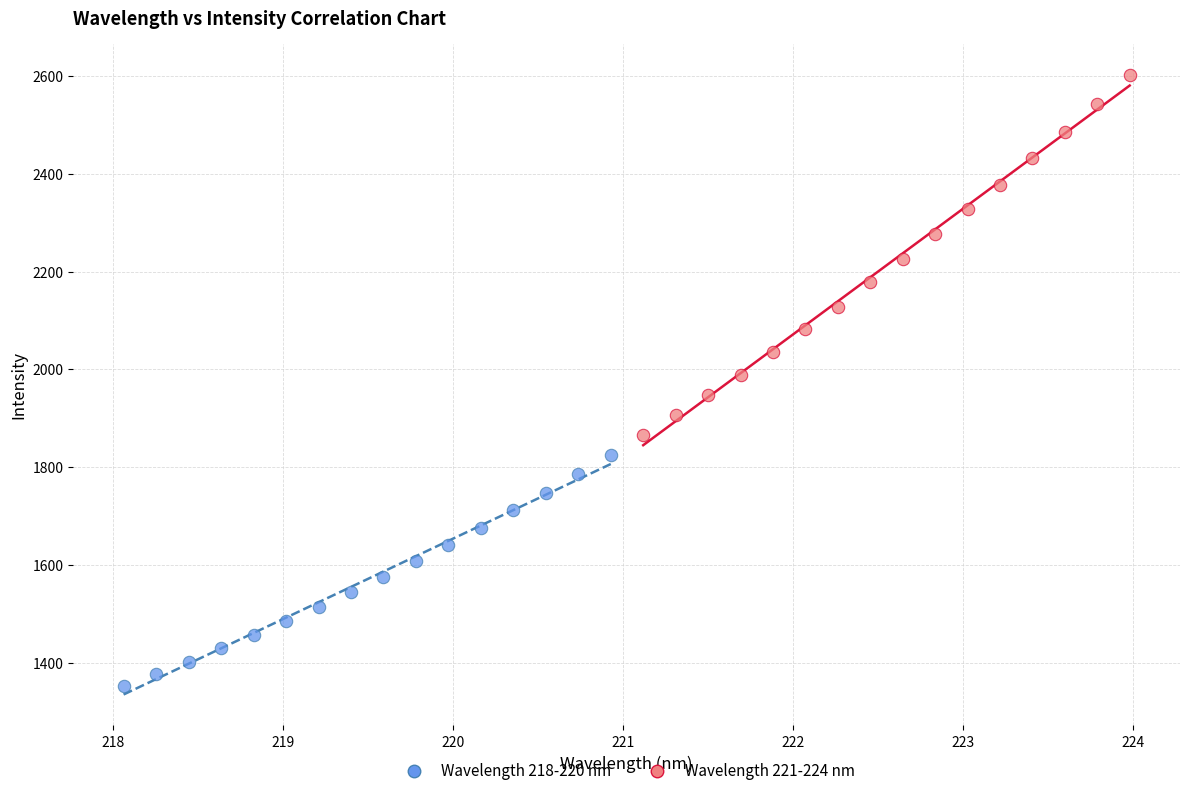

Which series contains the lowest Y value?

Wavelength 218-220 nm